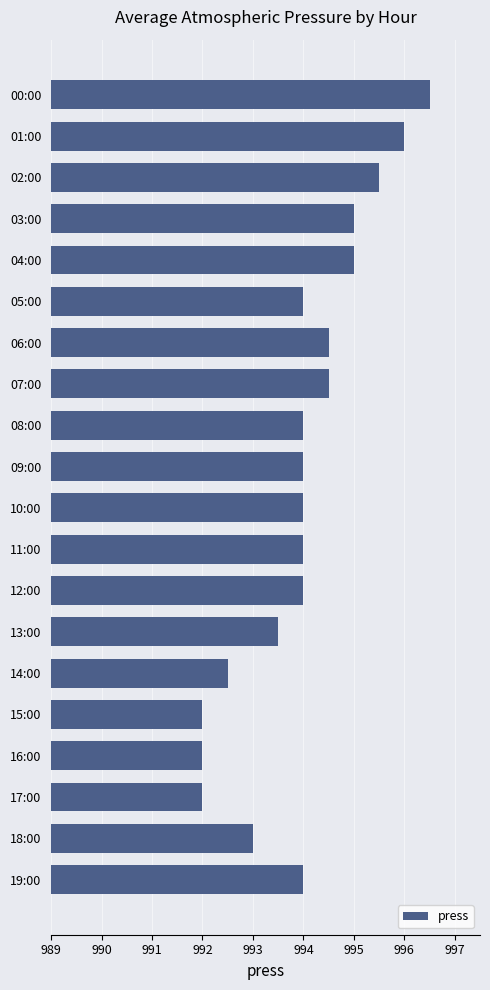

What is the value of the 8th bar from the top?

994.5